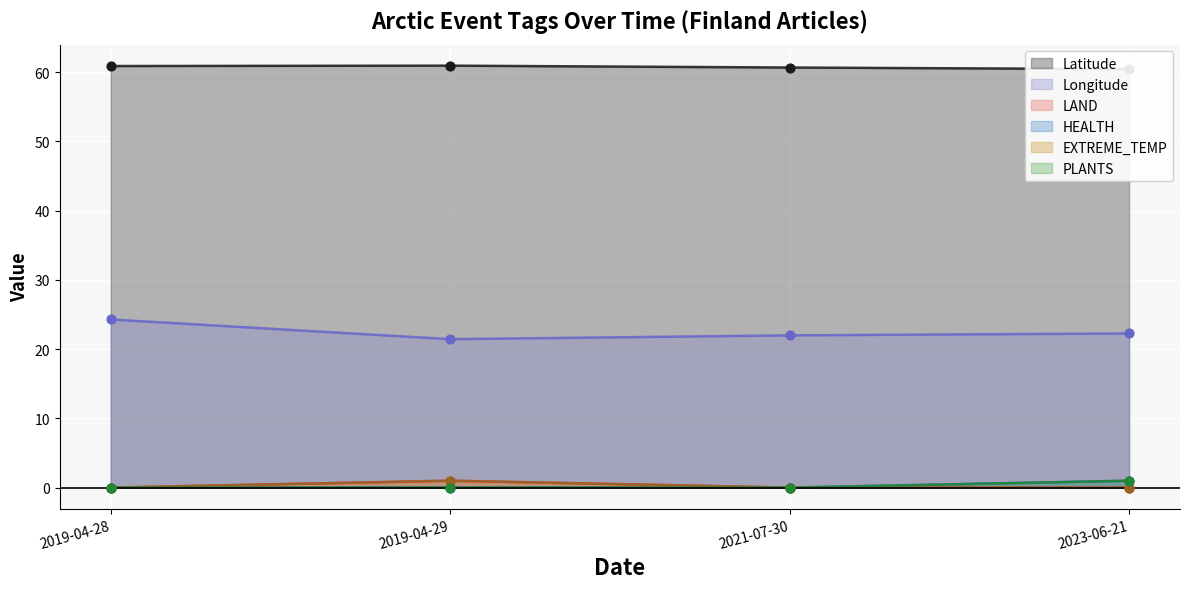

Which series has the largest total across all categories?

Latitude